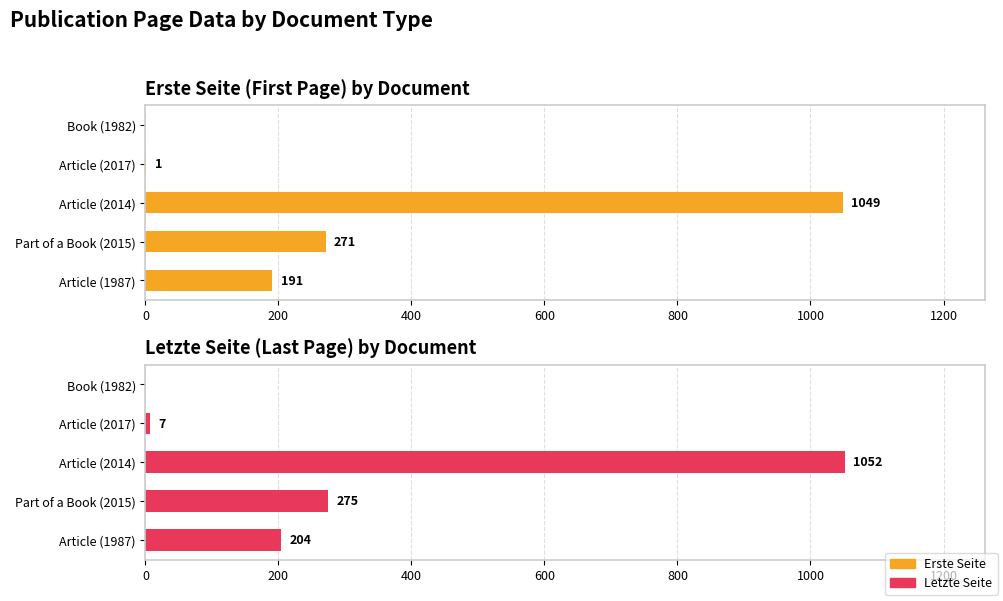

List the series in order of their overall mean, highest first.

Letzte Seite, Erste Seite